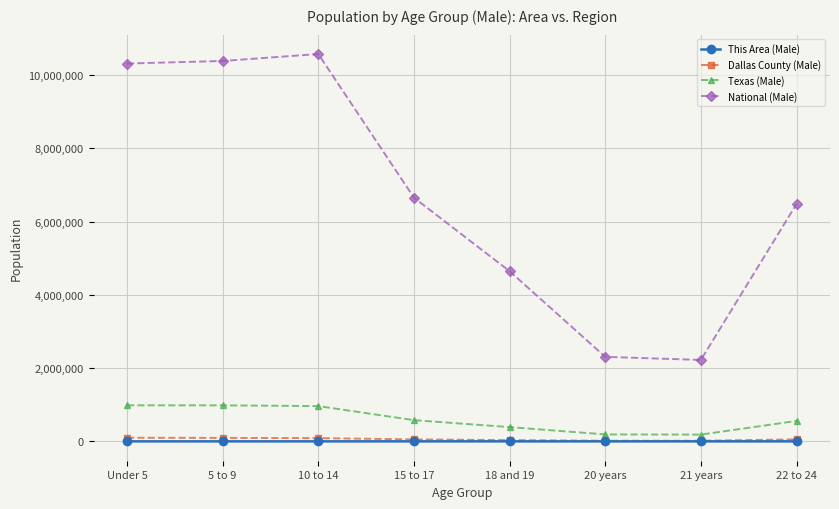

Which series has the largest range (max minus min)?

National (Male)